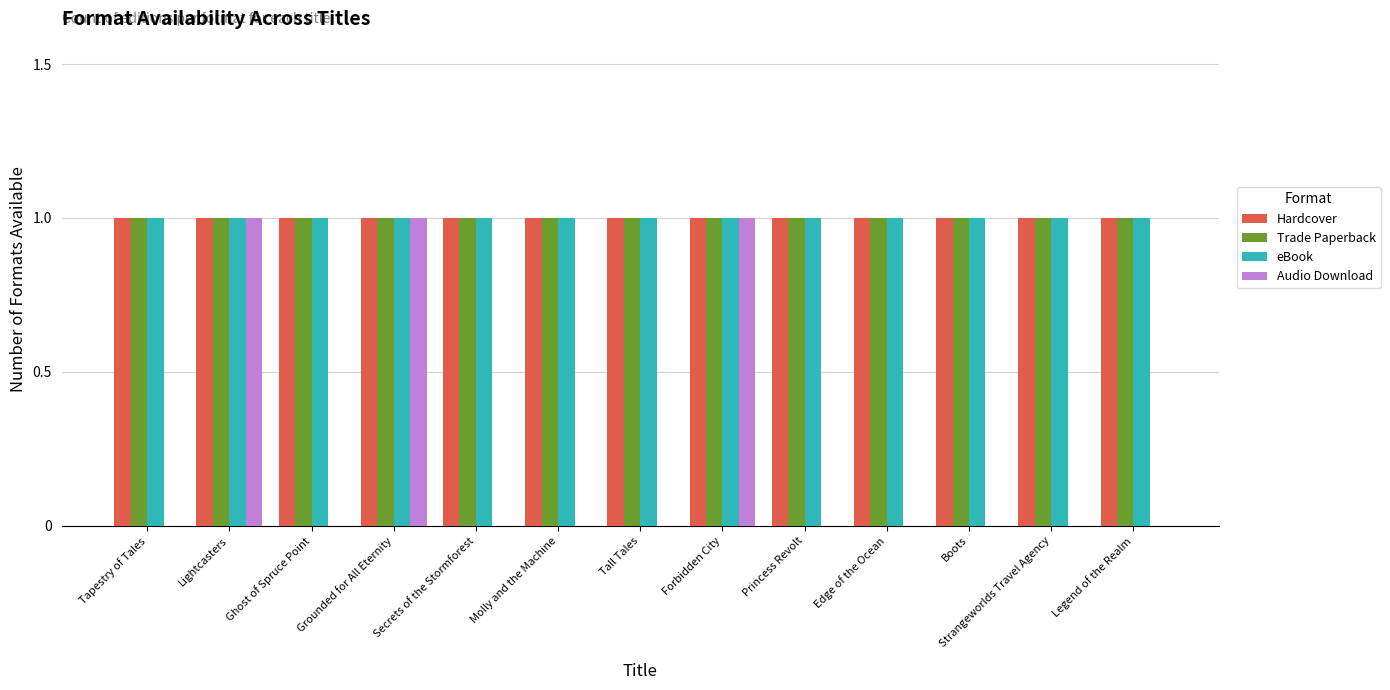

True or false: Trade Paperback has a value of 2 at Secrets of the Stormforest.

False